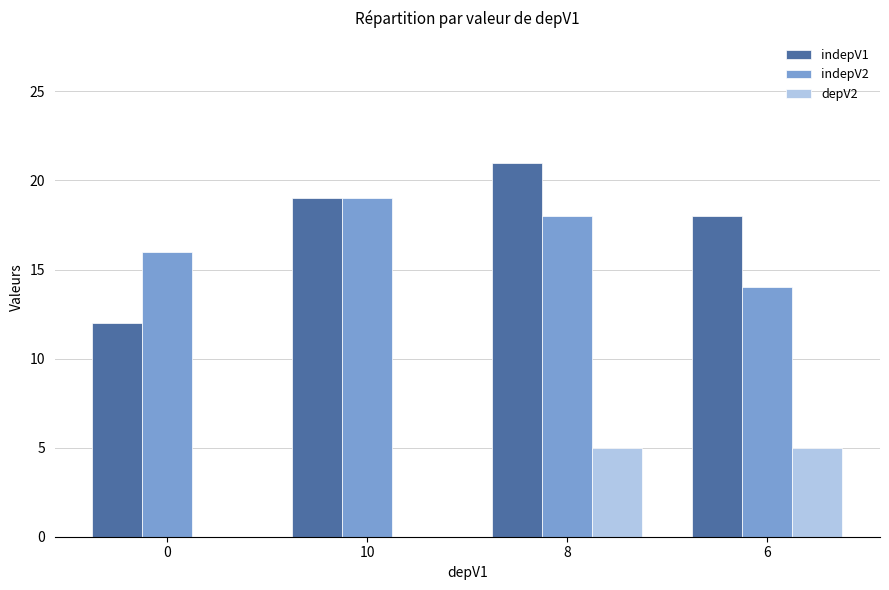

The depV2 series shows -2 at 0. True or false?

False